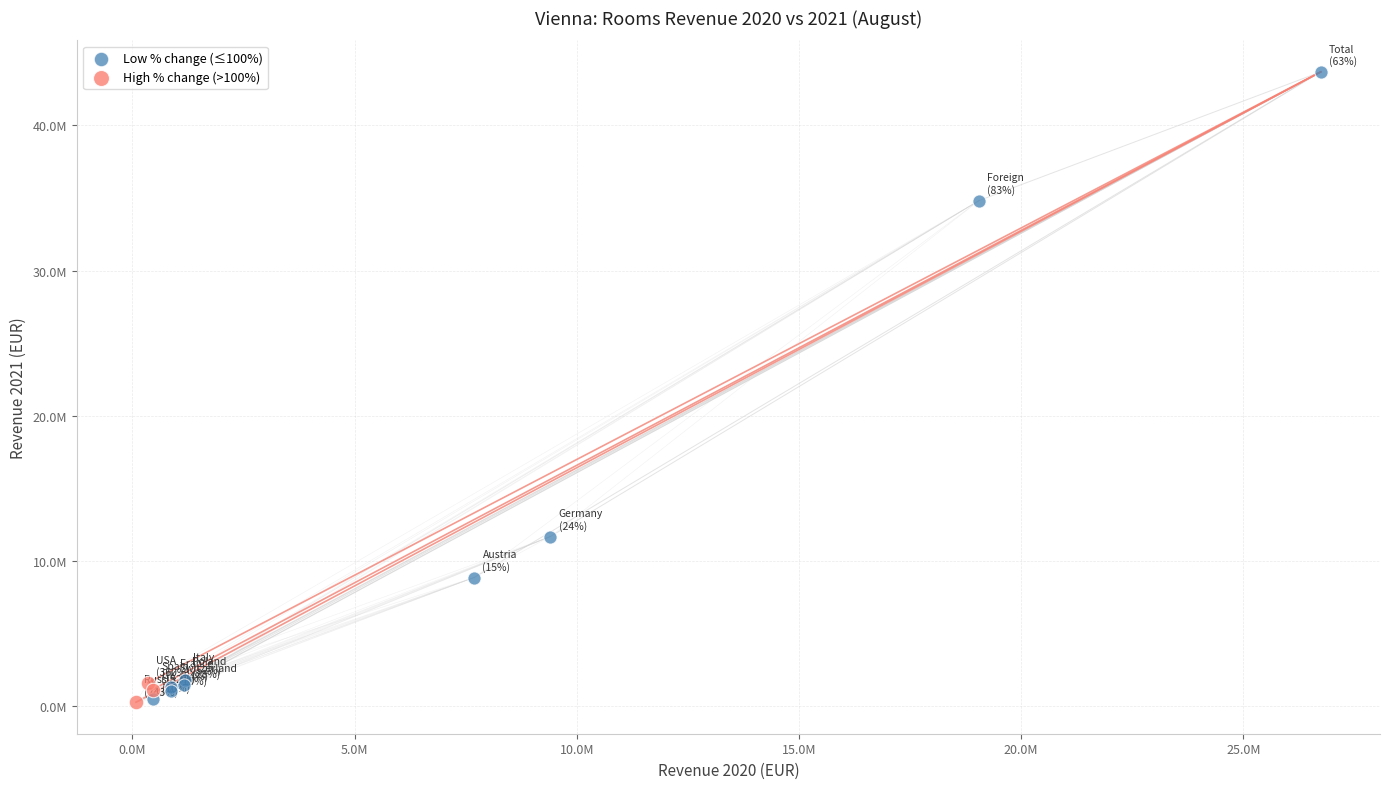

What are all the series names shown in the legend?

Low % change (≤100%), High % change (>100%)